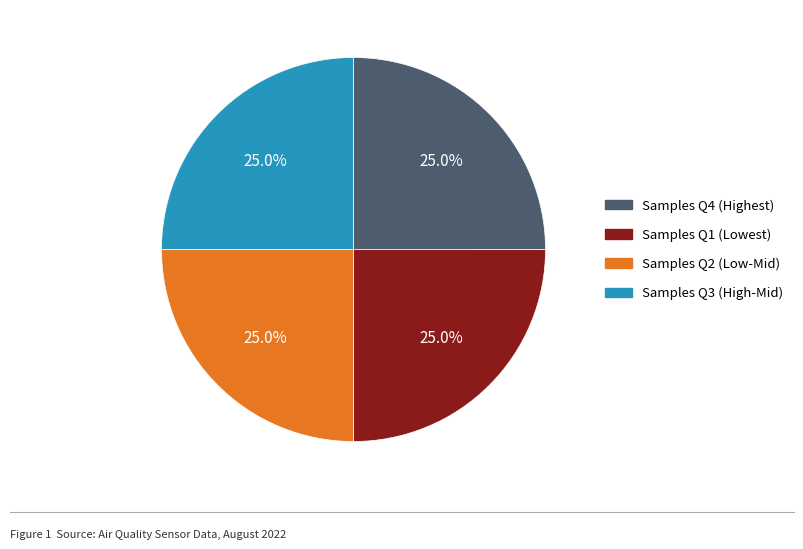

Does any single category account for the majority?

No